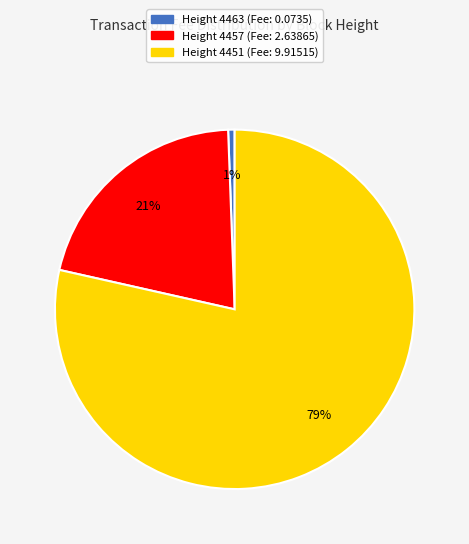

Is there any slice that represents more than half of the pie?

Yes